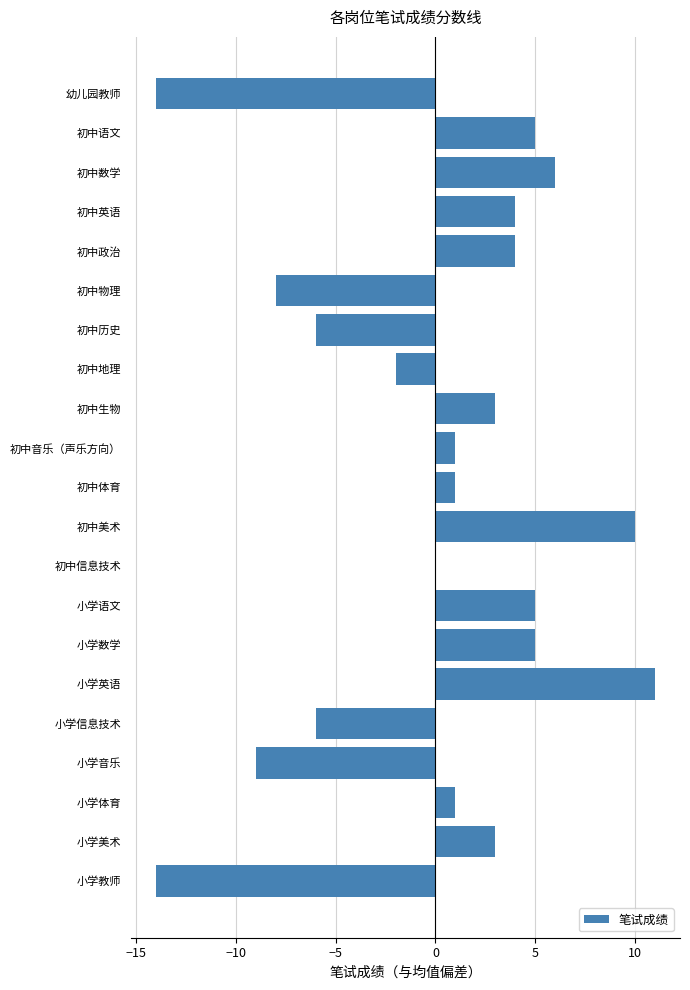

Which category has the highest value across all series?

小学英语